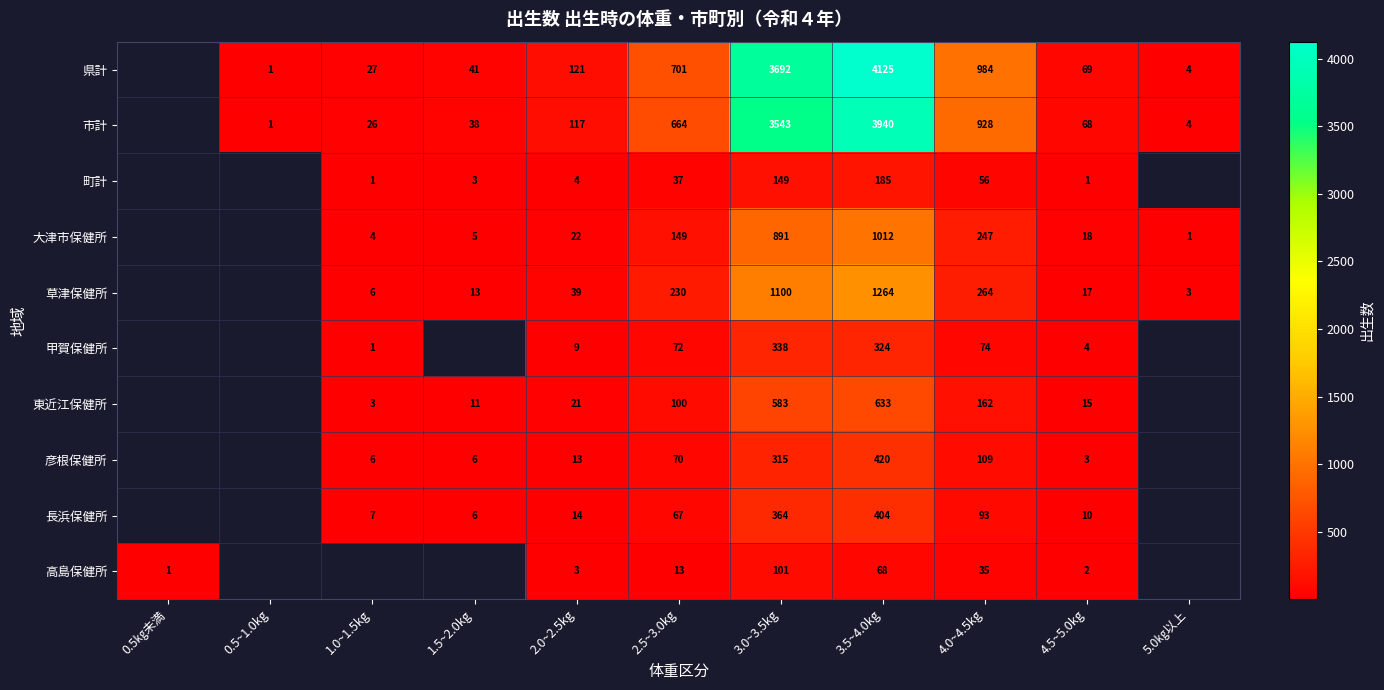

What is the sum of the 町計 values at 4.5~5.0kg and 3.5~4.0kg?

186